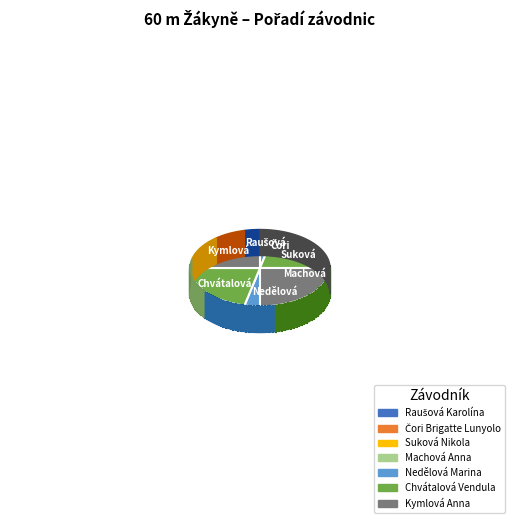

Which slice is the largest?

Kymlová Anna